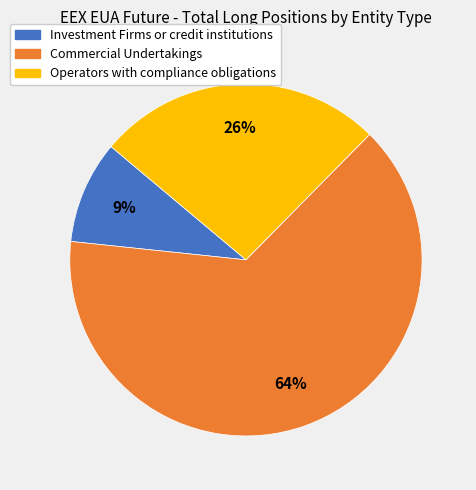

Rank the categories by value from lowest to highest.

Investment Firms or credit institutions, Operators with compliance obligations, Commercial Undertakings